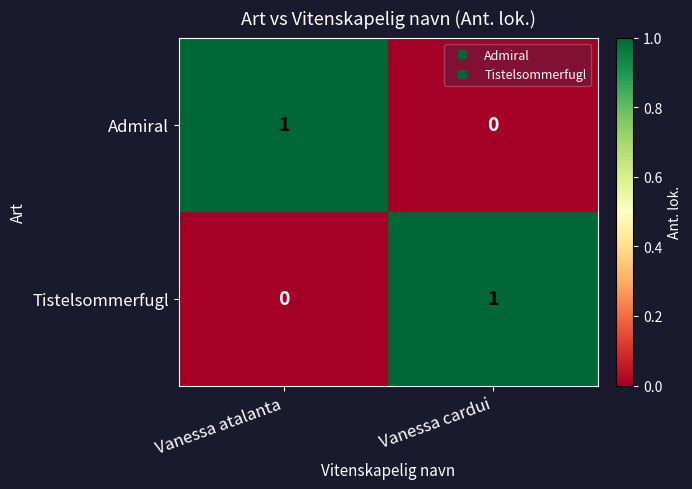

True or false: Tistelsommerfugl has a value of 0 at Vanessa atalanta.

True